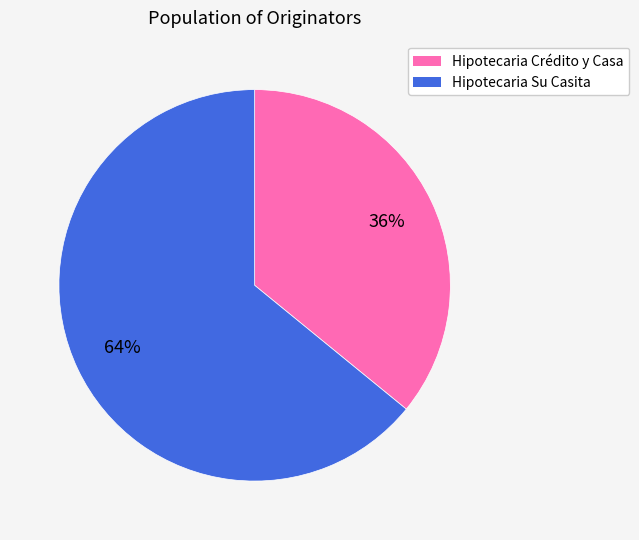

How many slices are in this pie chart?

2